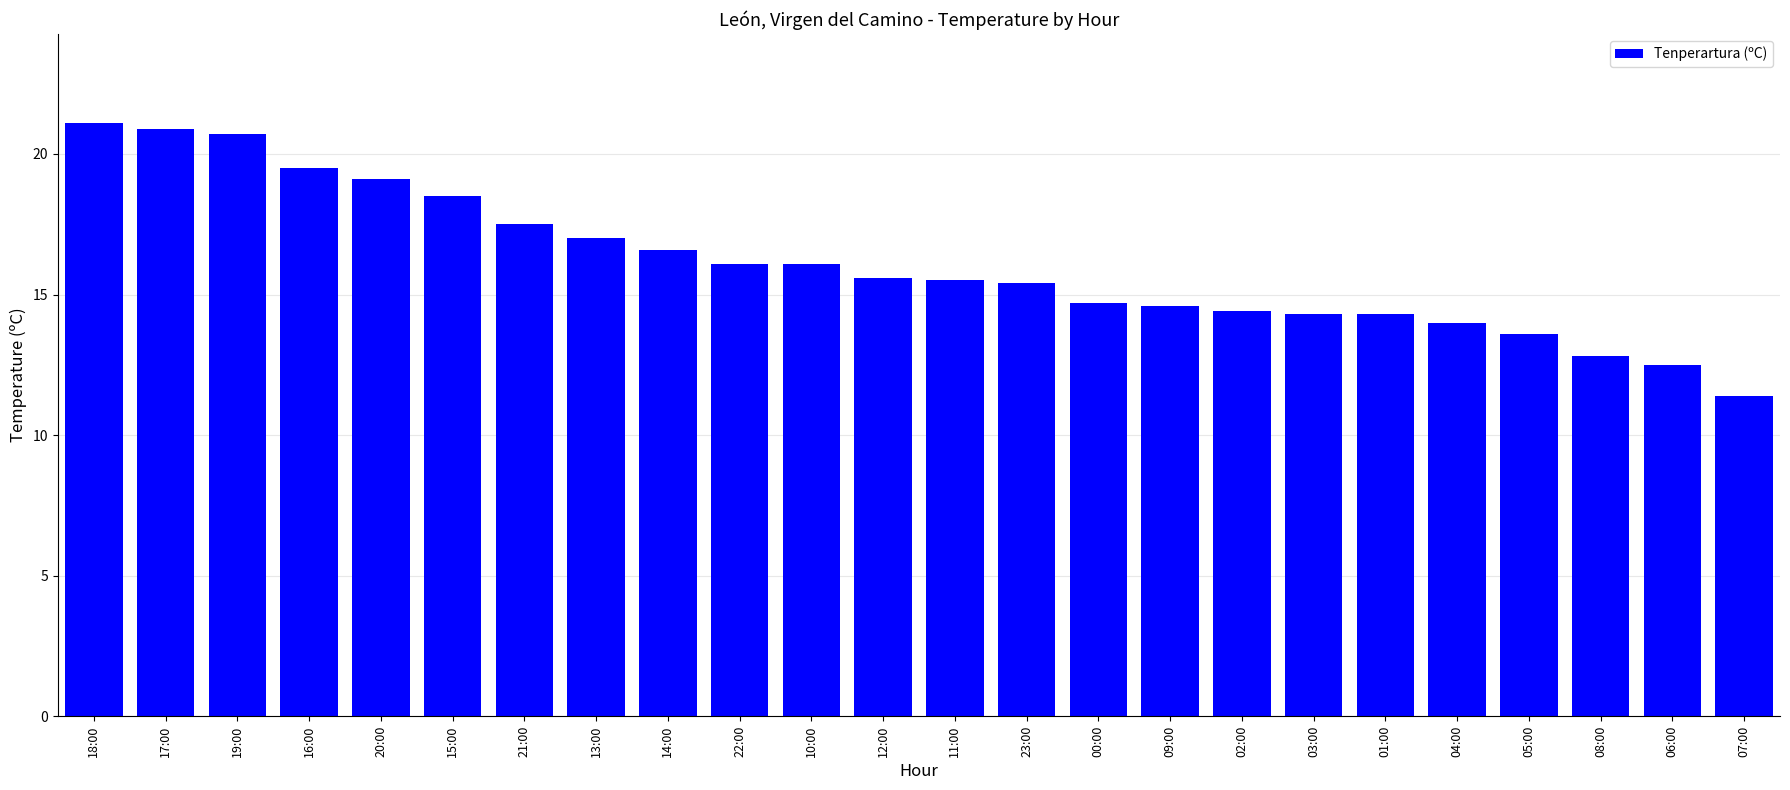

Which category has the highest value across all series?

18:00